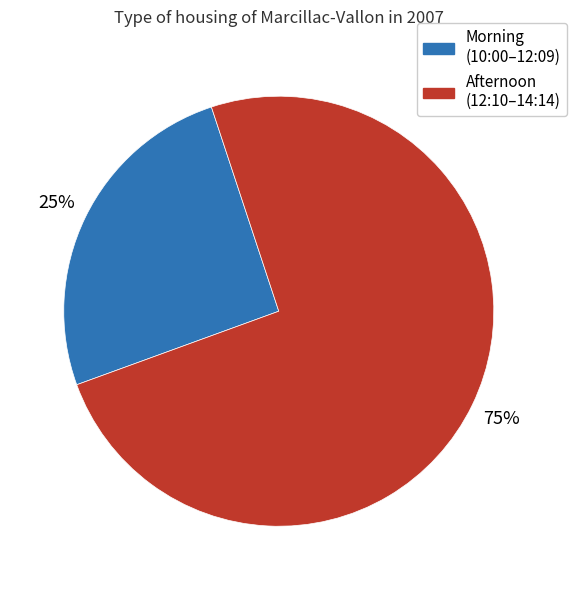

To the nearest percent, what is the average slice percentage?

50%